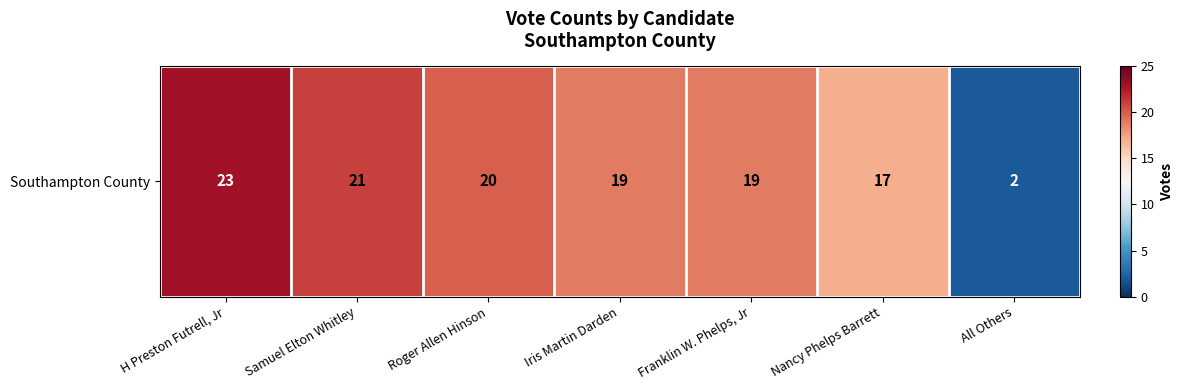

The chart shows a value of 27 at Iris Martin Darden. True or false?

False